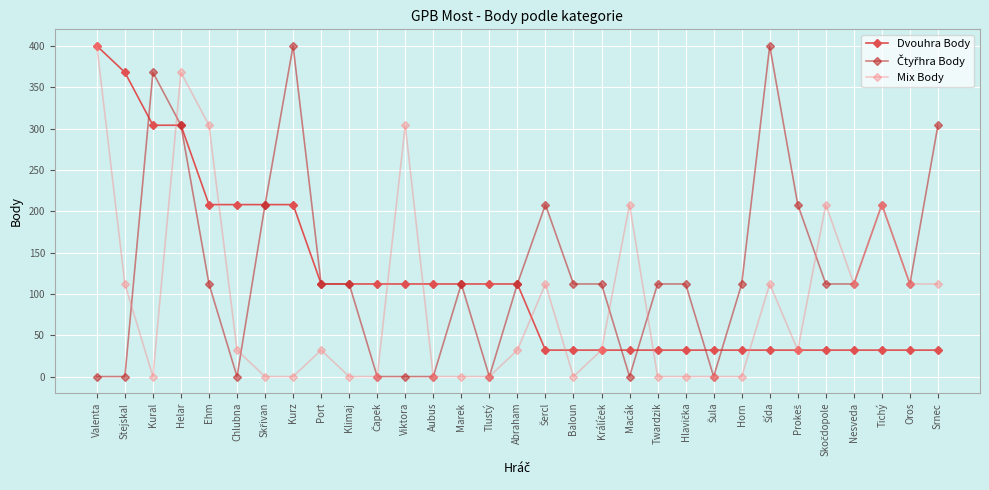

What is the value of the Dvouhra Body point at the 17th from the left?

32